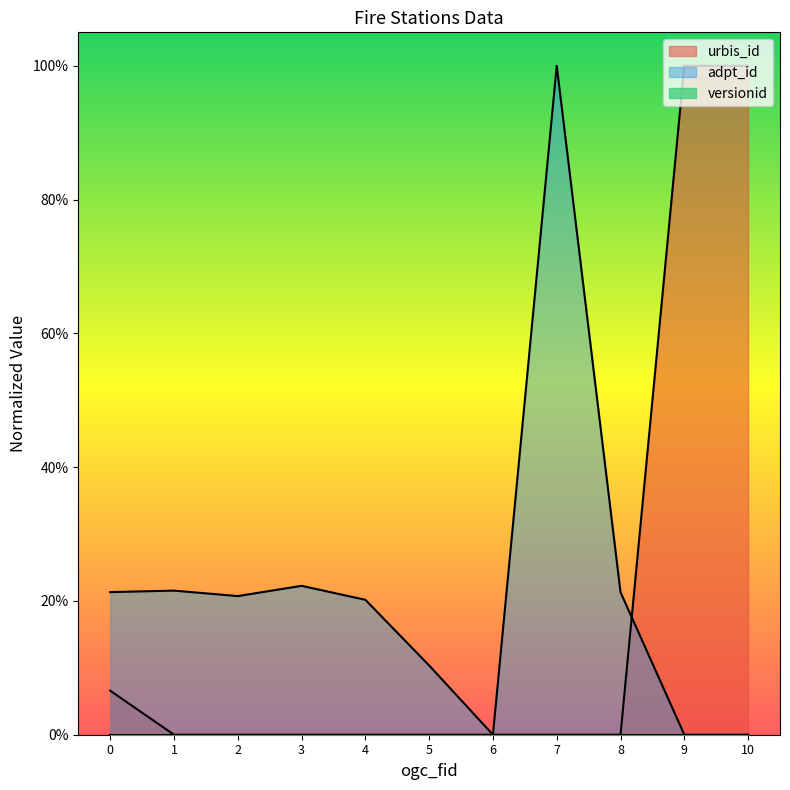

Where is the first local minimum for urbis_id?

2